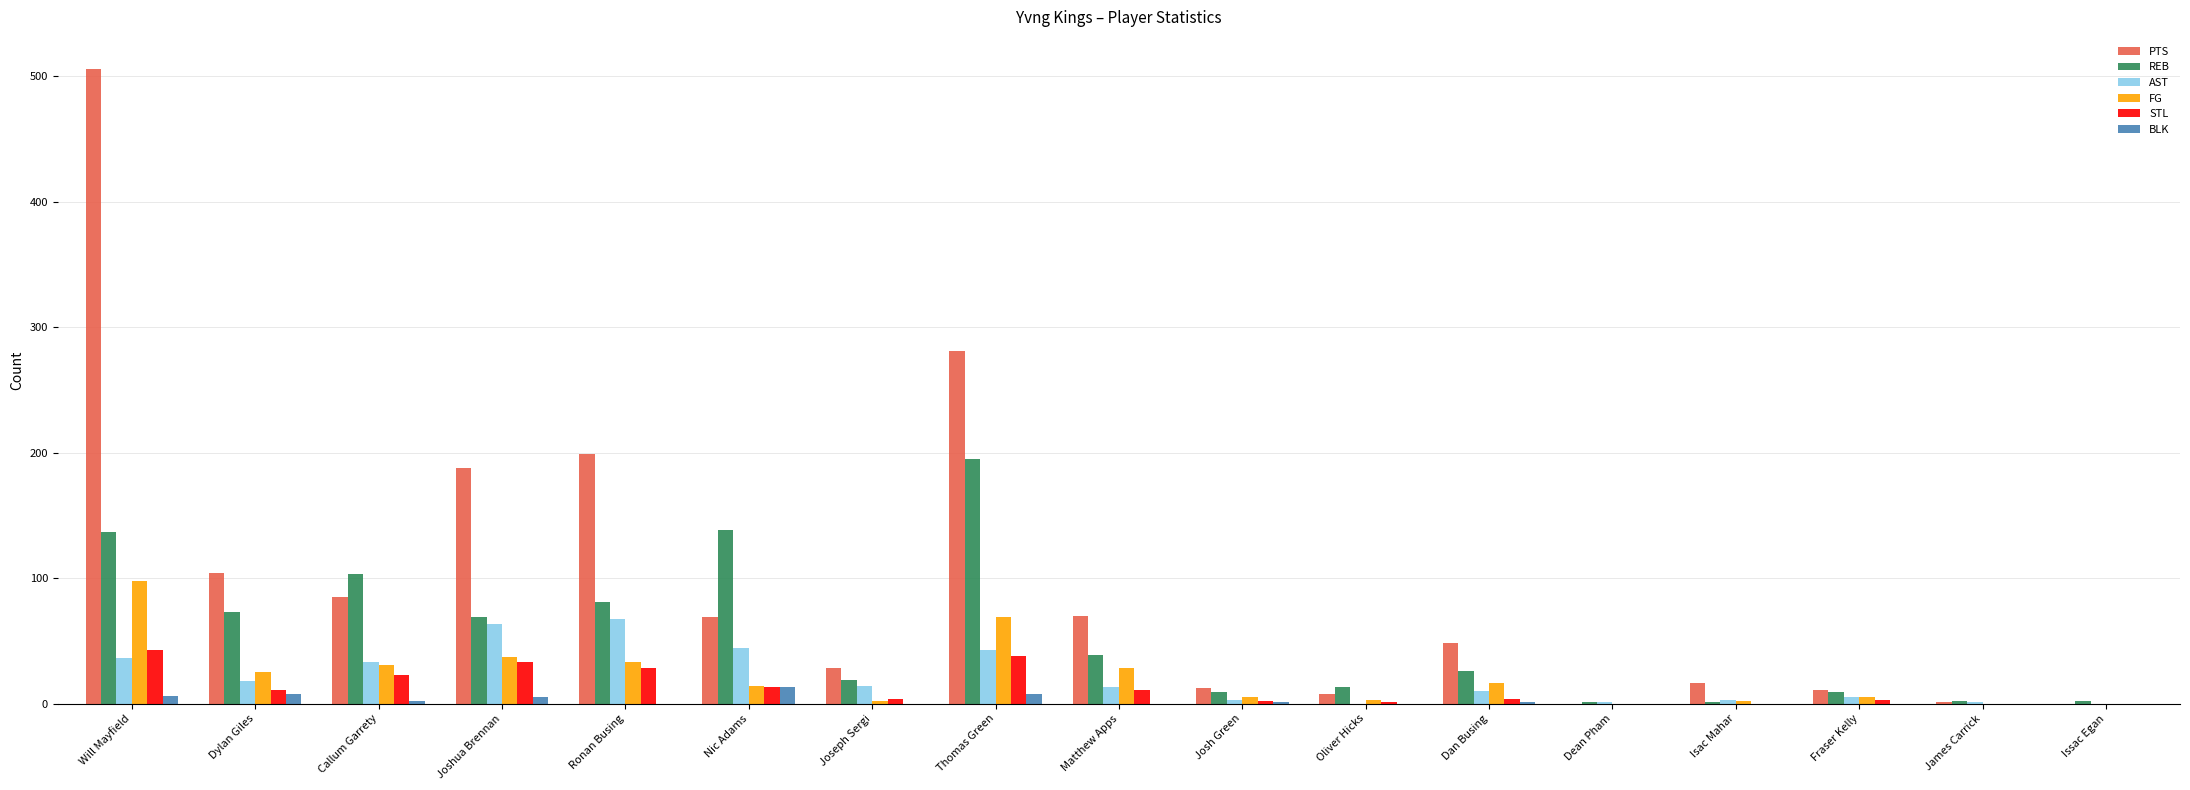

Which series changed the most between Thomas Green and Fraser Kelly?

PTS